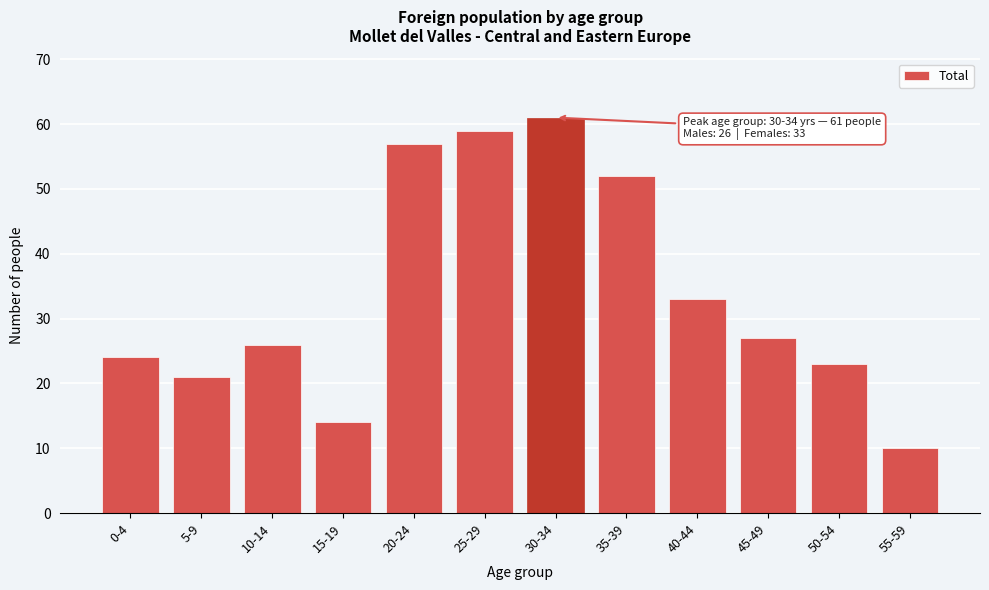

Reading left to right, transcribe all the data shown in this chart.

24	21	26	14	57	59	61	52	33	27	23	10